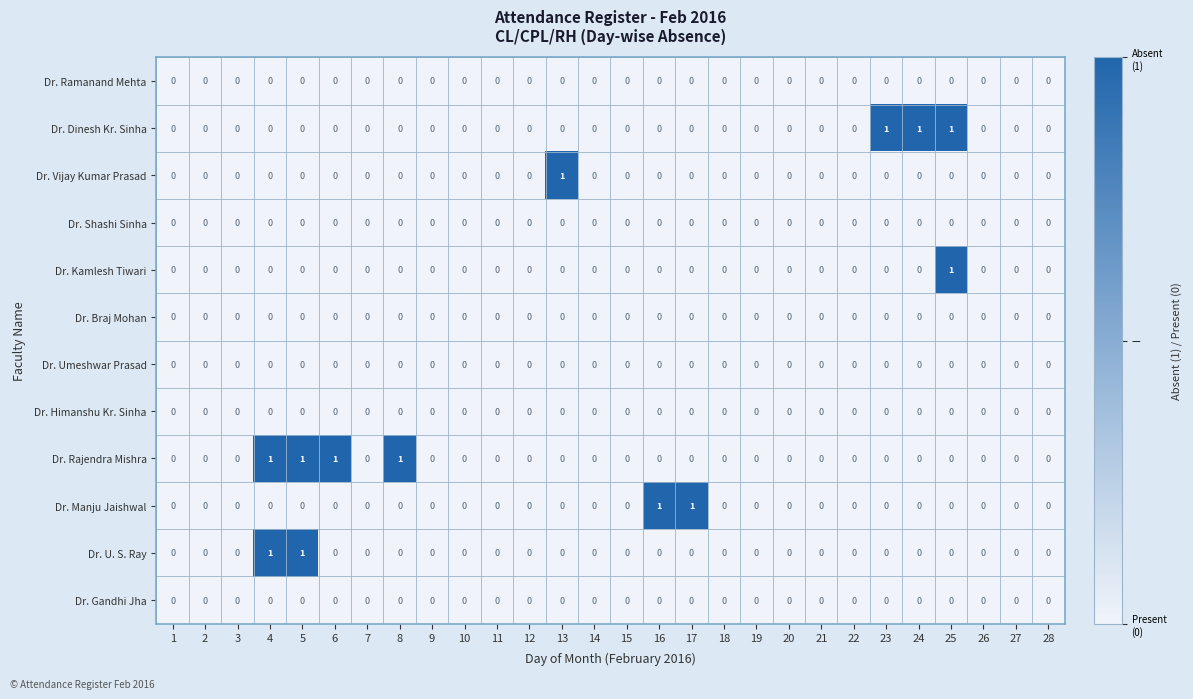

Is it true that Dr. Rajendra Mishra equals 0 at 16?

True